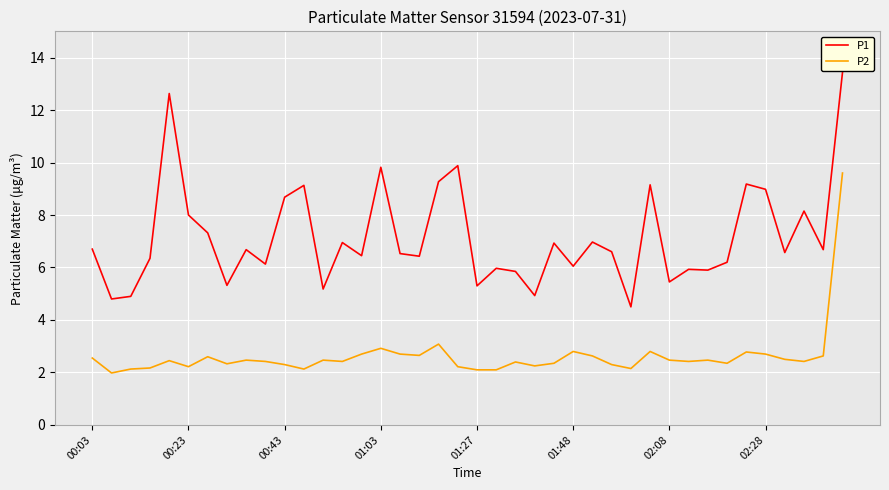

What is the minimum value for P2?

2.0